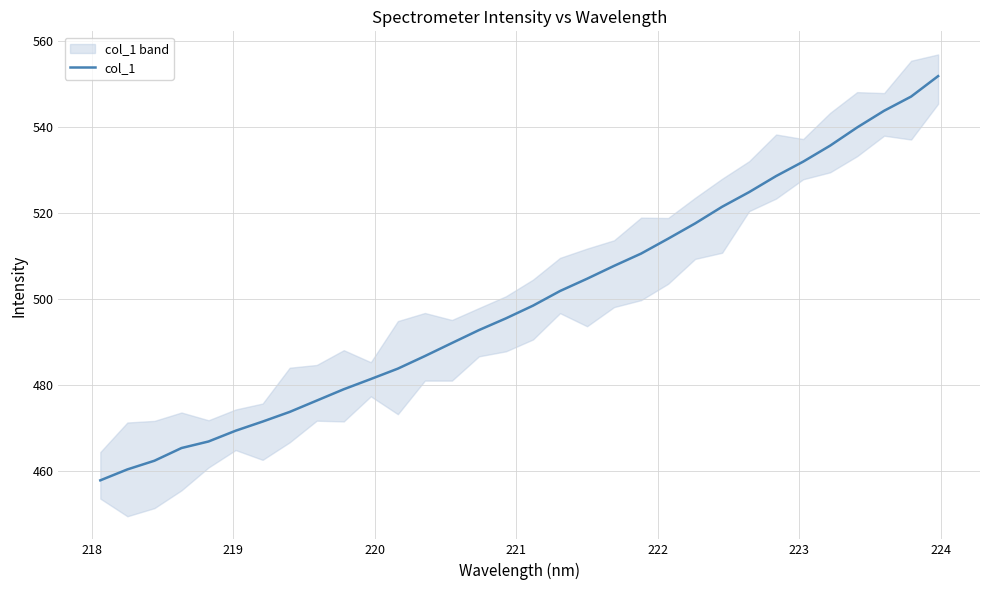

Does the chart have visible grid lines?

Yes